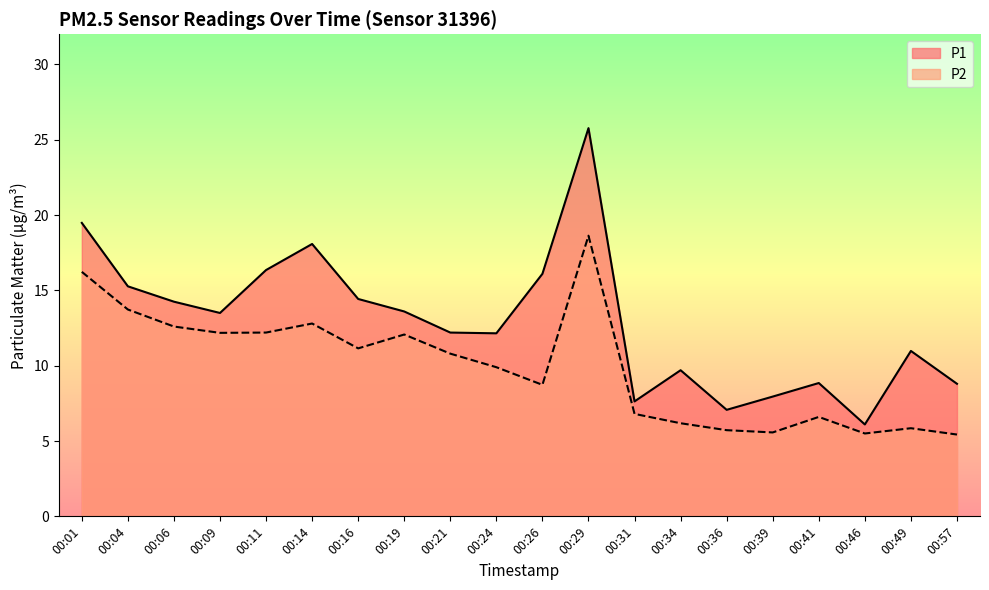

What is the total value across all series at 00:39?

13.5